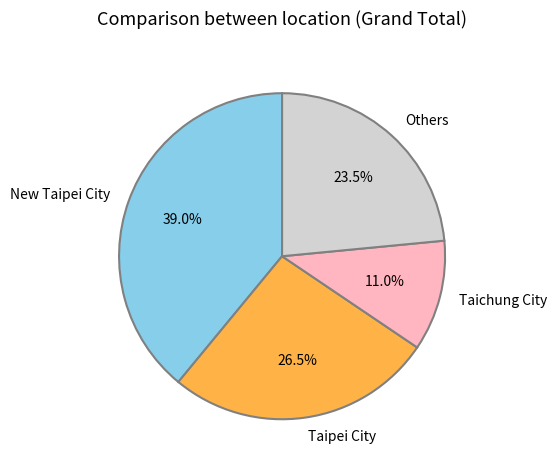

Rank the categories by value from highest to lowest.

New Taipei City, Taipei City, Others, Taichung City